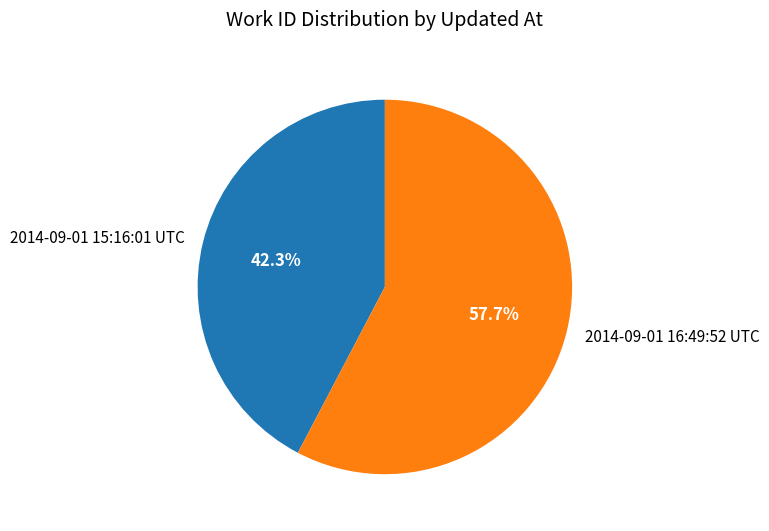

How many slices are in this pie chart?

2